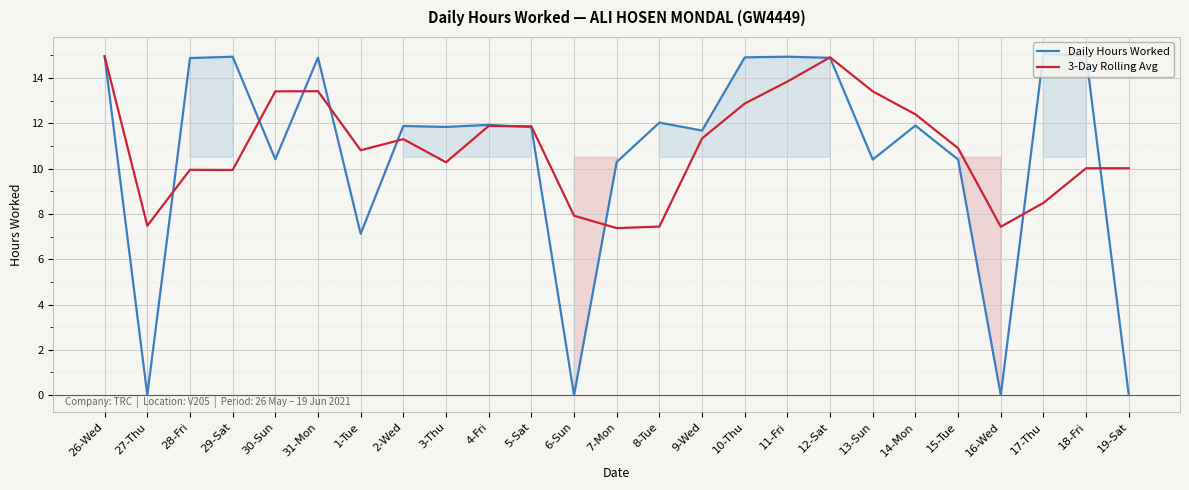

List the labels in order of Daily Hours Worked value, smallest first.

27-Thu, 6-Sun, 16-Wed, 19-Sat, 1-Tue, 7-Mon, 13-Sun, 15-Tue, 30-Sun, 9-Wed, 5-Sat, 3-Thu, 2-Wed, 14-Mon, 4-Fri, 8-Tue, 28-Fri, 12-Sat, 31-Mon, 10-Thu, 29-Sat, 11-Fri, 26-Wed, 18-Fri, 17-Thu